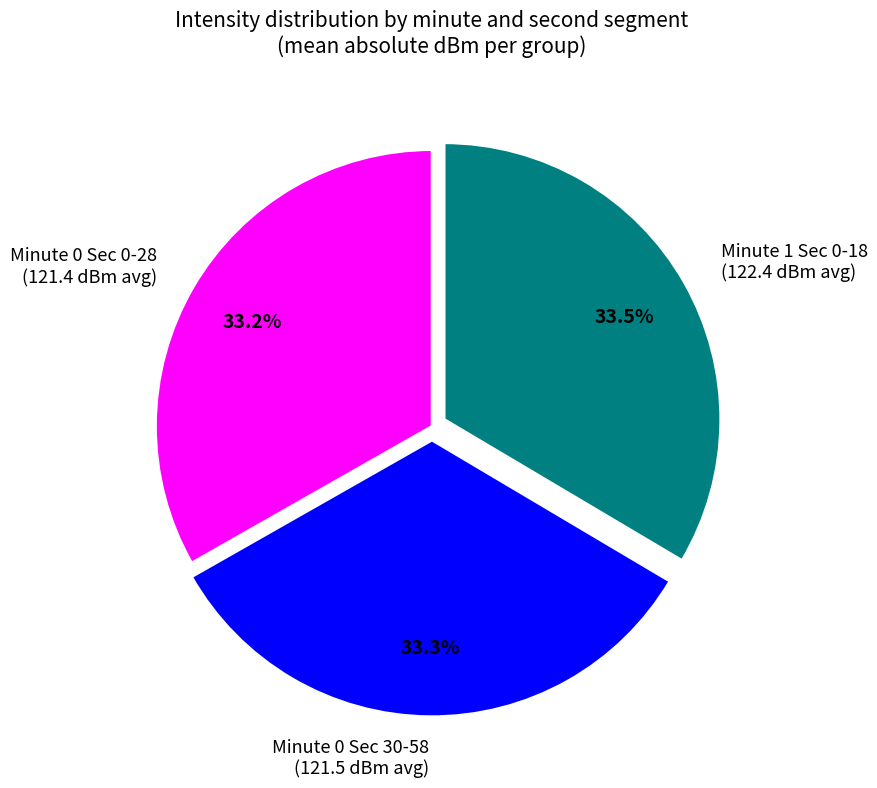

Combined, do Minute 0 Sec 30-58 (121.5 dBm avg) and Minute 1 Sec 0-18 (122.4 dBm avg) account for over 50%?

Yes